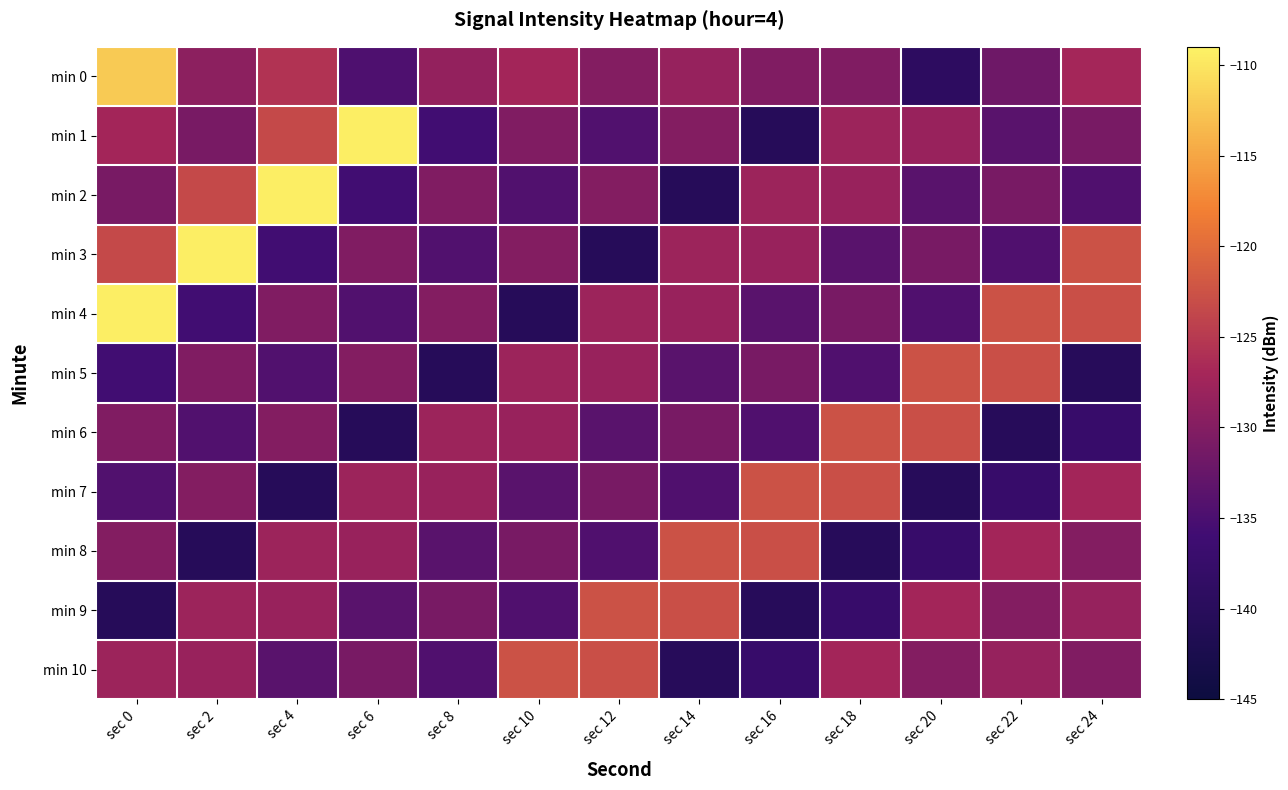

How many data points does each series have?

13